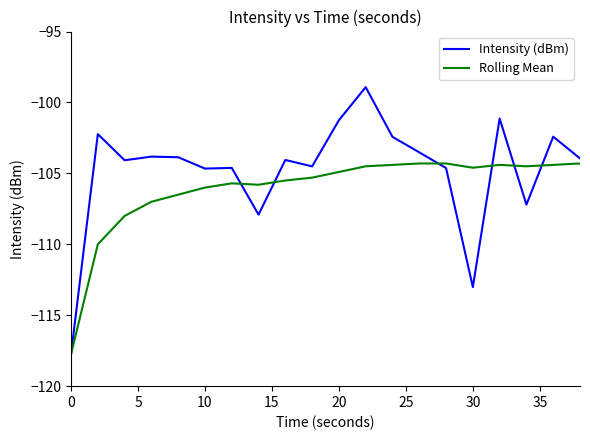

What is the minimum value for Intensity (dBm)?

-117.7